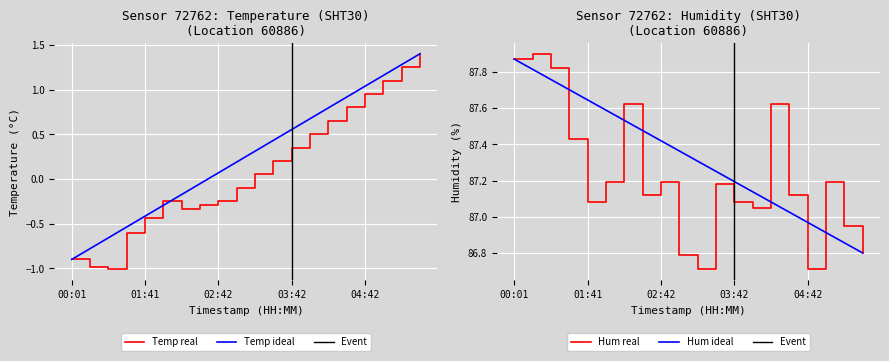

What is the maximum value for Temp real?

1.4